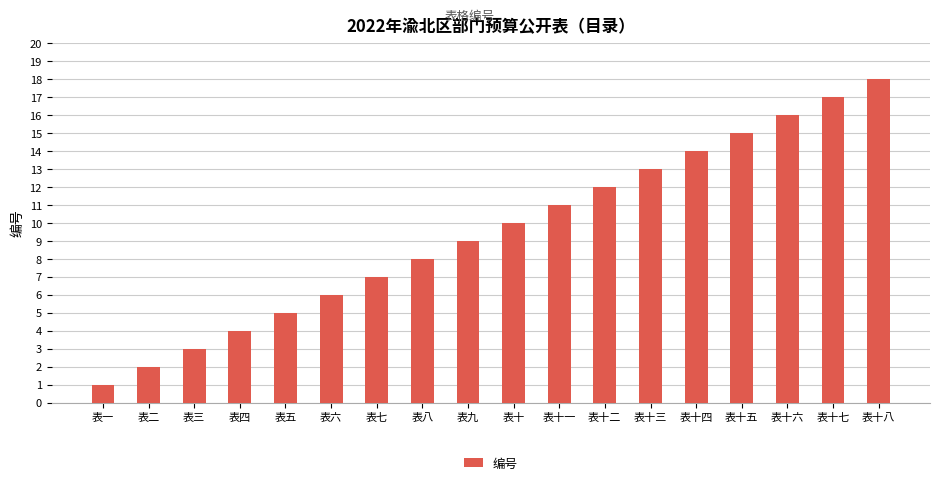

Reading left to right, what are all the values shown in this chart?

1	2	3	4	5	6	7	8	9	10	11	12	13	14	15	16	17	18